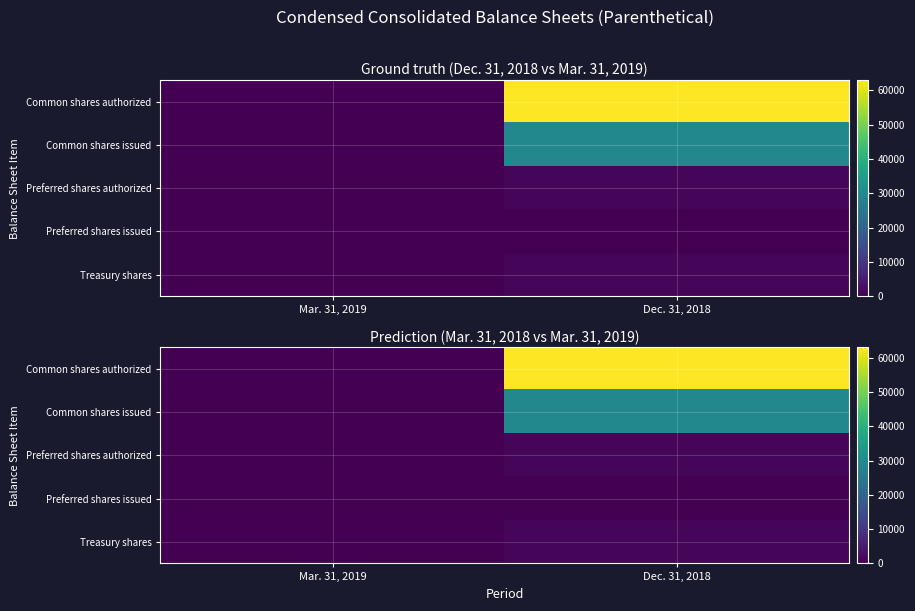

Which series has the largest total across all categories?

Common shares authorized